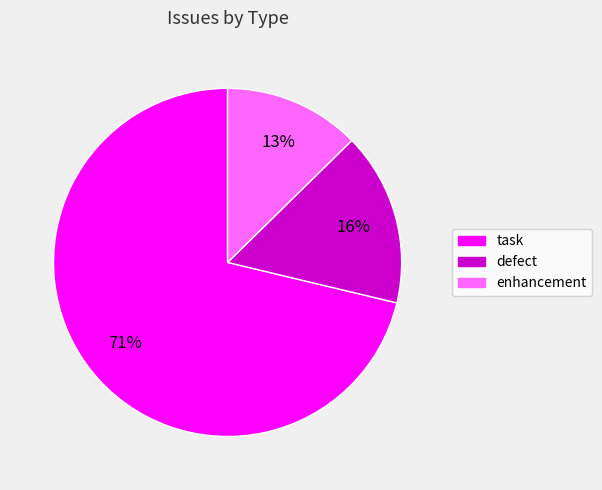

To the nearest percent, what percentage of the pie is defect?

16%